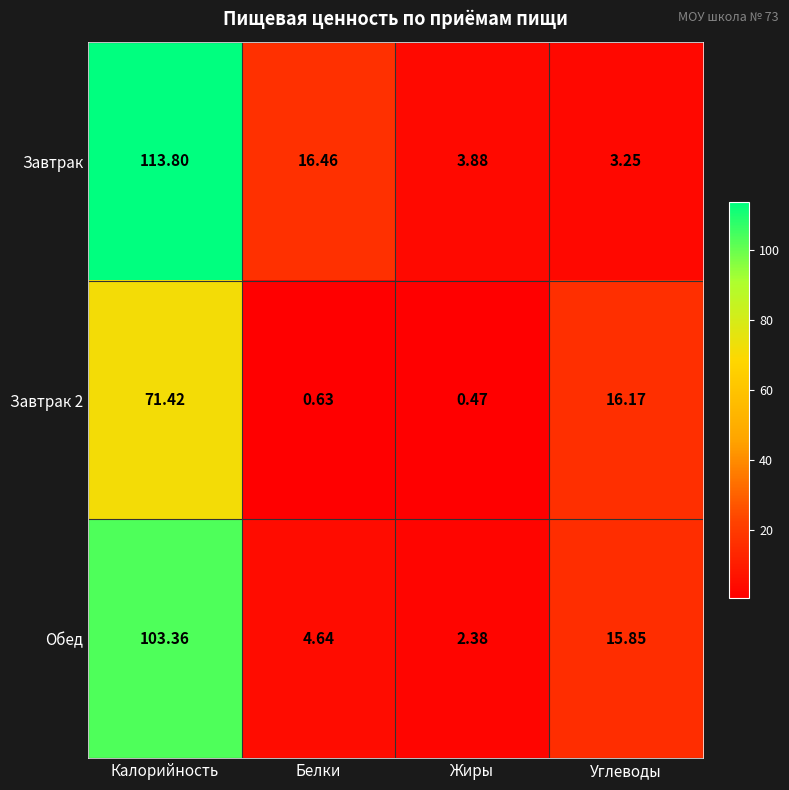

Which category has the lowest value across all series?

Жиры